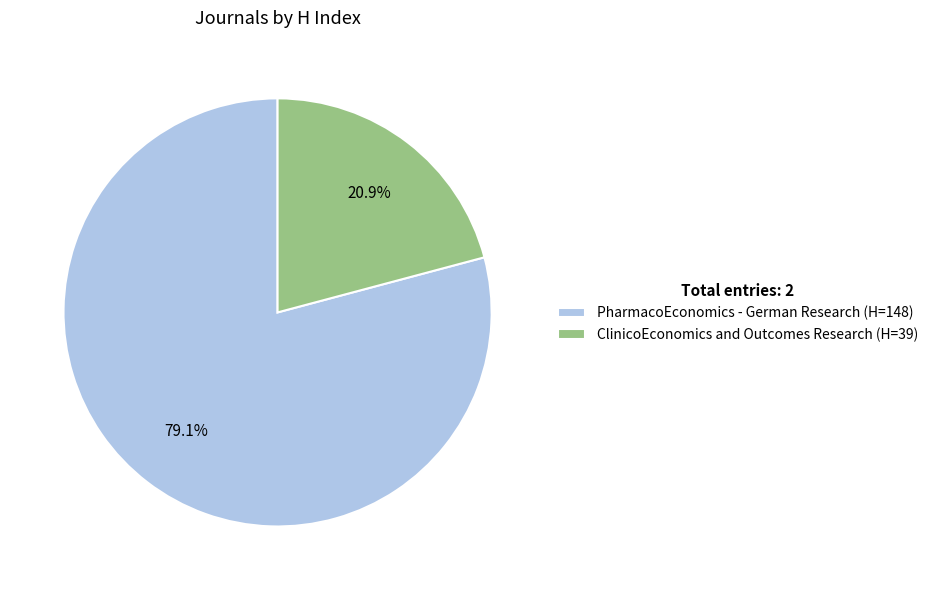

Which category has the biggest portion of the pie?

PharmacoEconomics - German Research